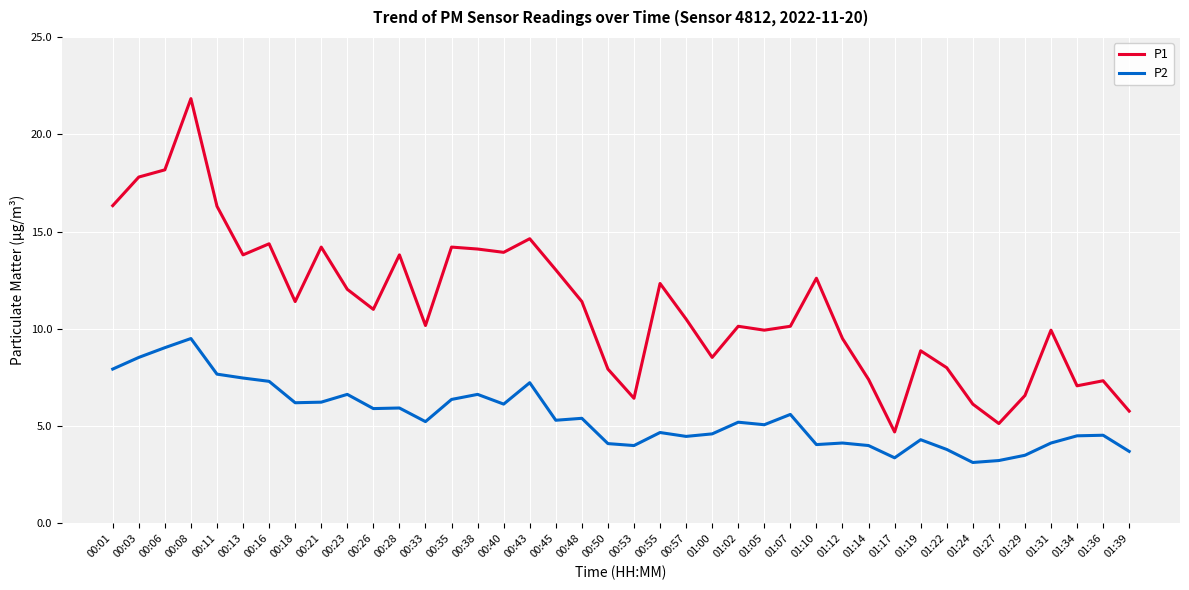

Is the value of P2 at 00:35 greater than the value of P1 at 00:43?

No